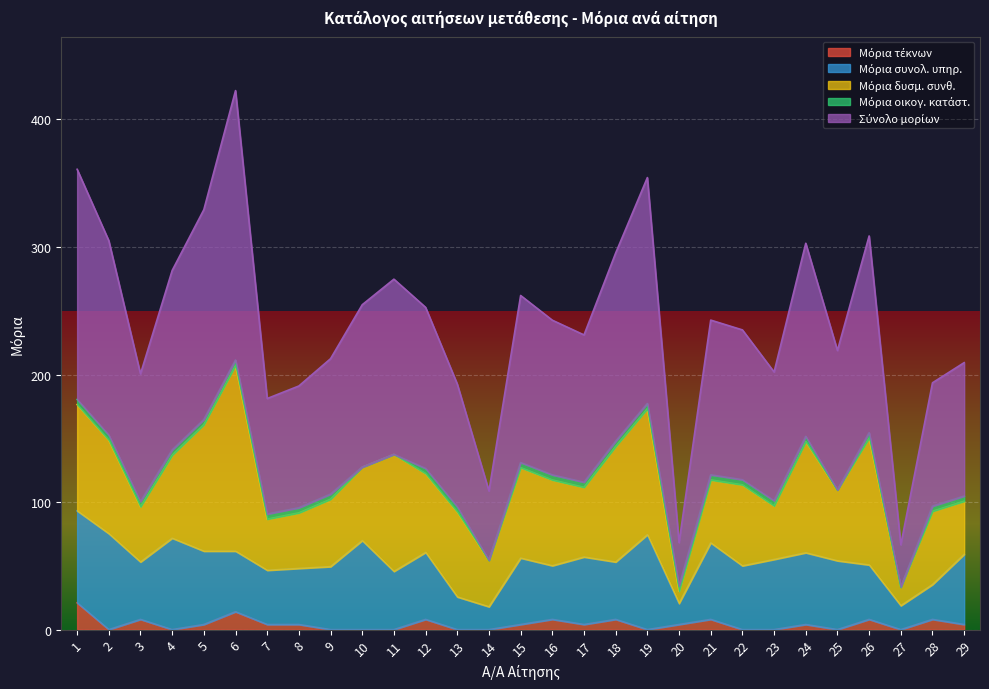

What are all the series names shown in the legend?

Μόρια τέκνων, Μόρια συνολ. υπηρ., Μόρια δυσμ. συνθ., Μόρια οικογ. κατάστ., Σύνολο μορίων